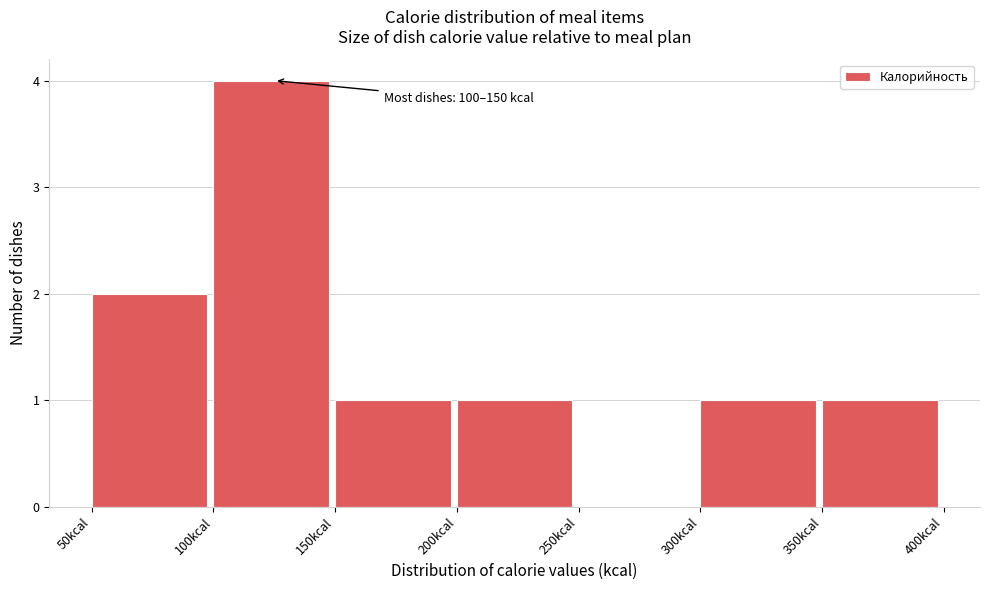

Over which range of the x-axis is the bar tallest?

100 to 150